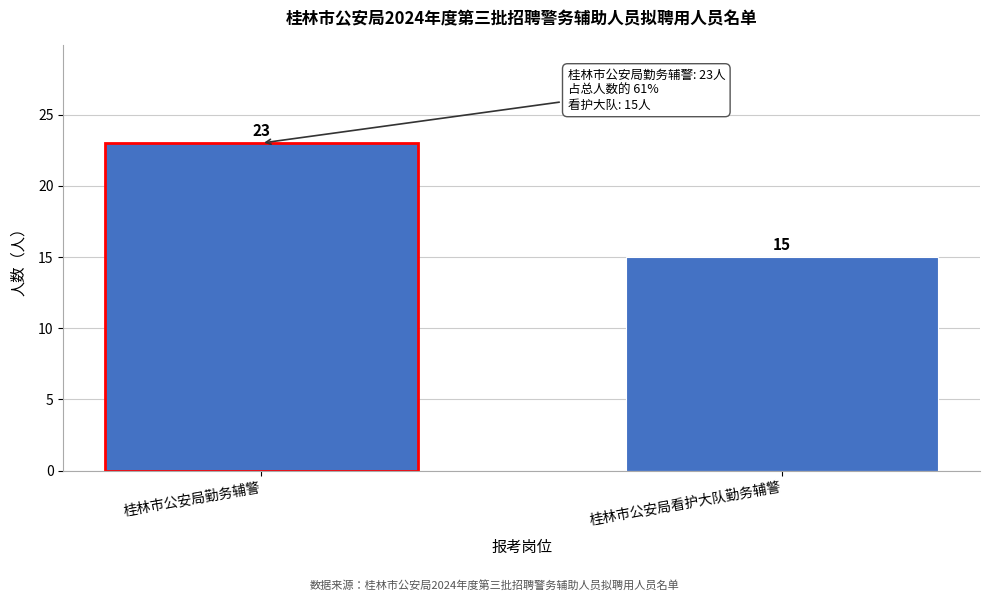

Reading left to right, list all the values displayed in this chart.

23	15